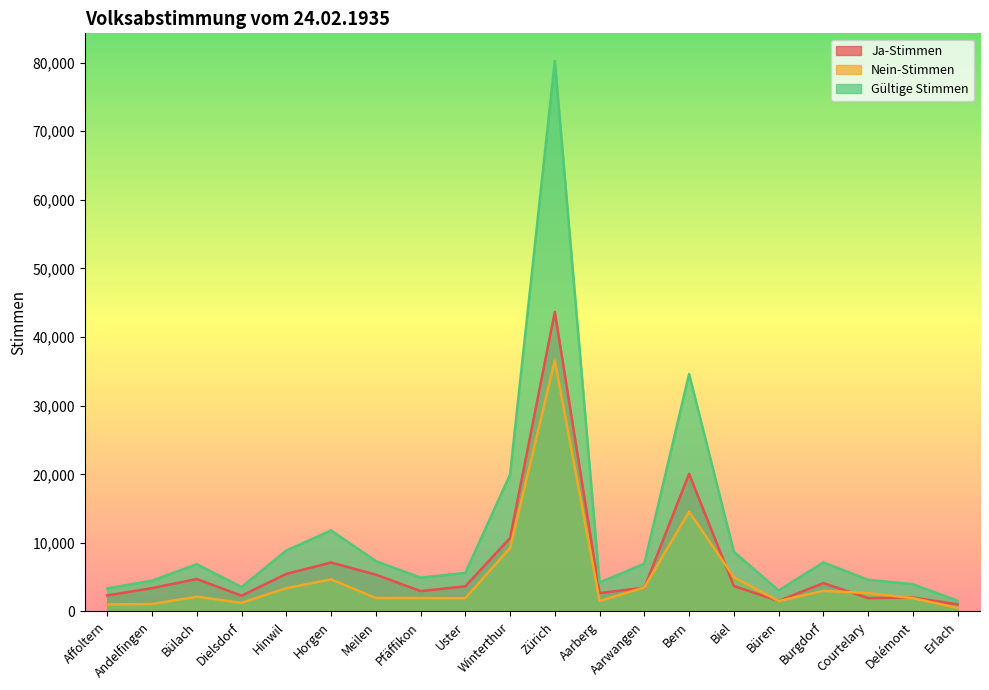

True or false: Gültige Stimmen and Ja-Stimmen intersect in this chart.

False